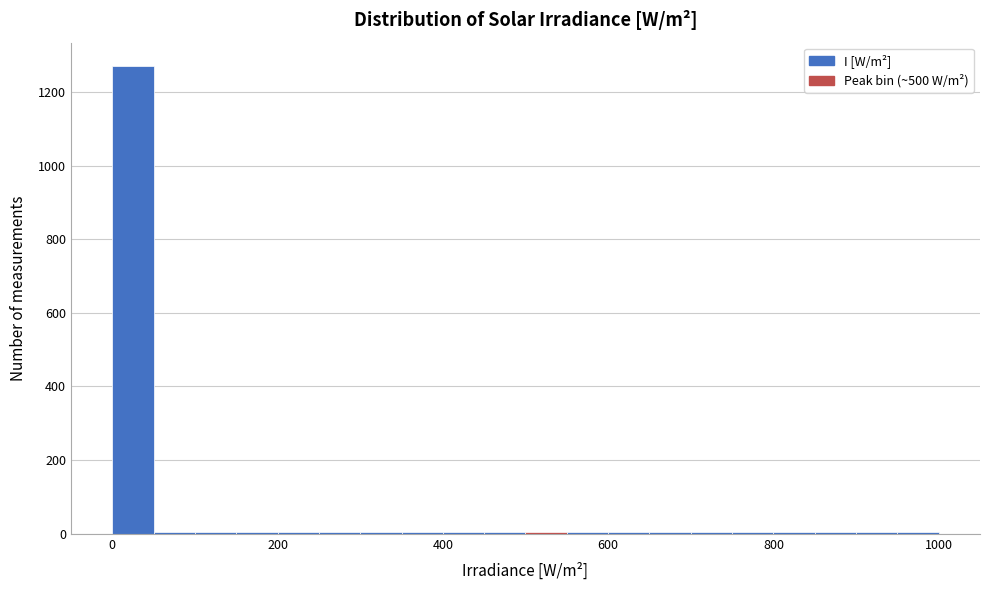

Around what value on the x-axis is the tallest bar? Give the approximate position of its centre, as read against the axis.

20